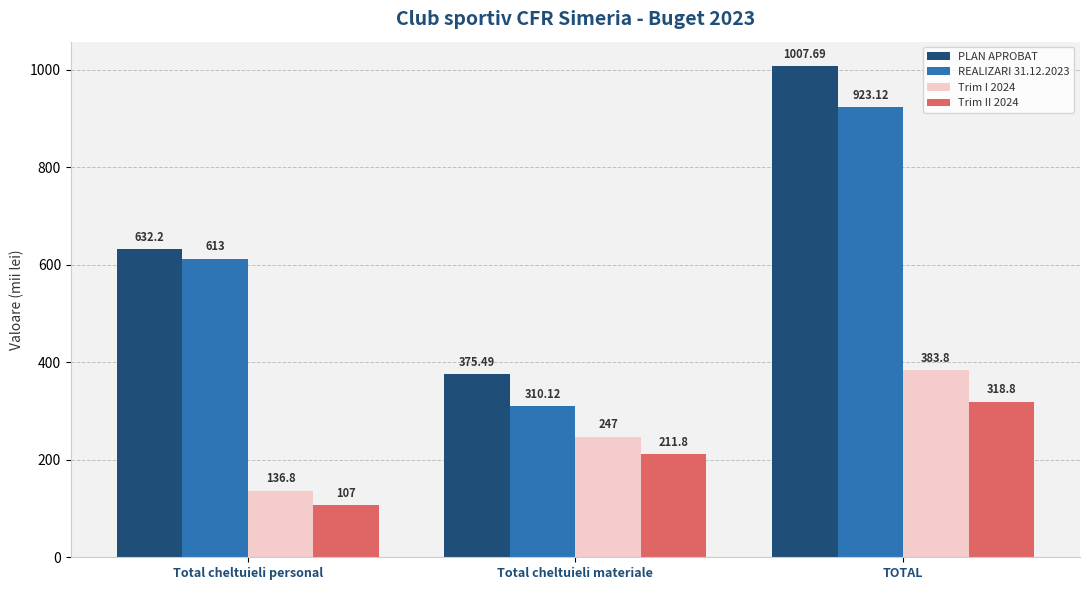

Reading left to right, transcribe all the data shown in this chart.

PLAN APROBAT: 632.2	375.5	1007.7
REALIZARI 31.12.2023: 613.0	310.1	923.1
Trim I 2024: 136.8	247.0	383.8
Trim II 2024: 107.0	211.8	318.8